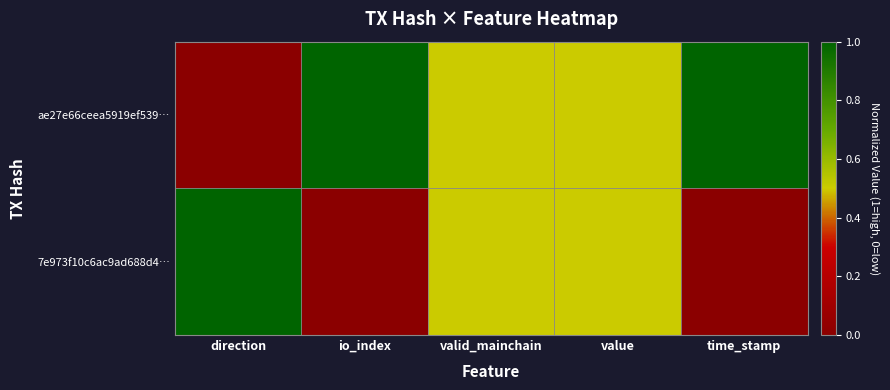

What is the total value across all series at direction?

1.0